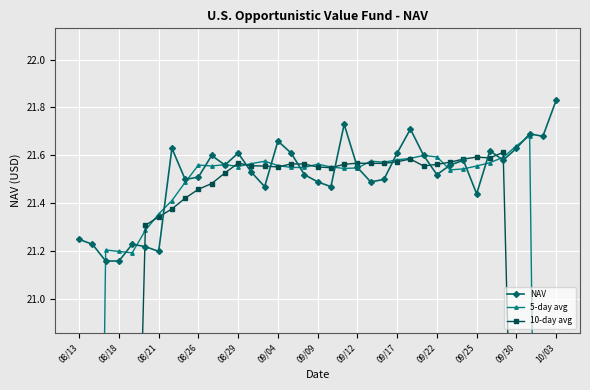

At which label does NAV reach its peak?

10/03